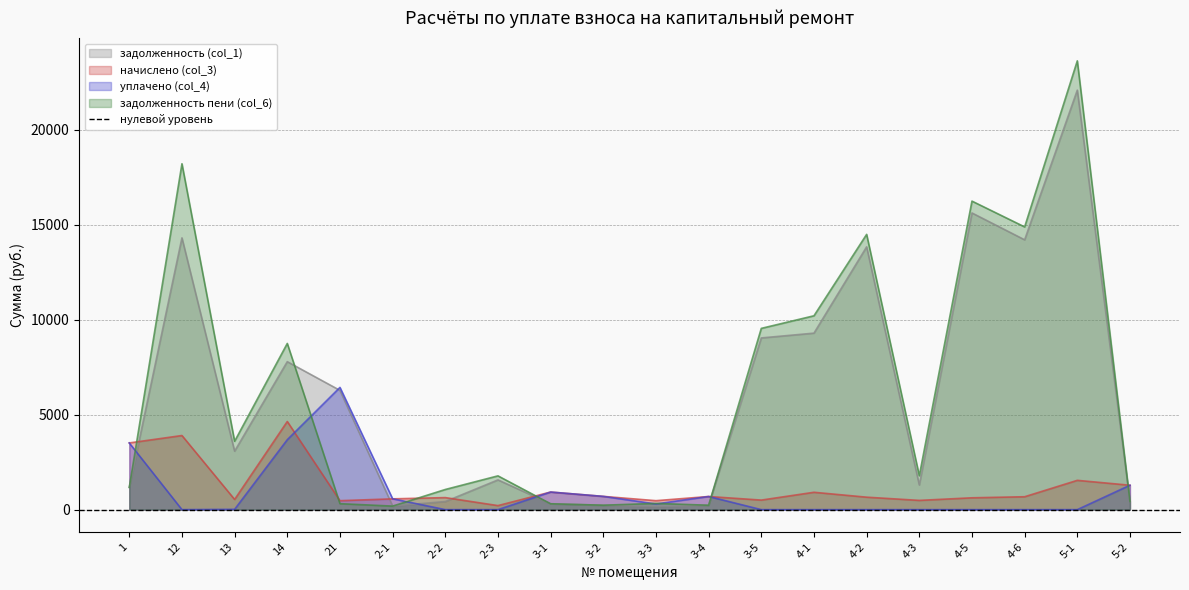

What is the difference between the highest and lowest values at 4-5?

16252.9